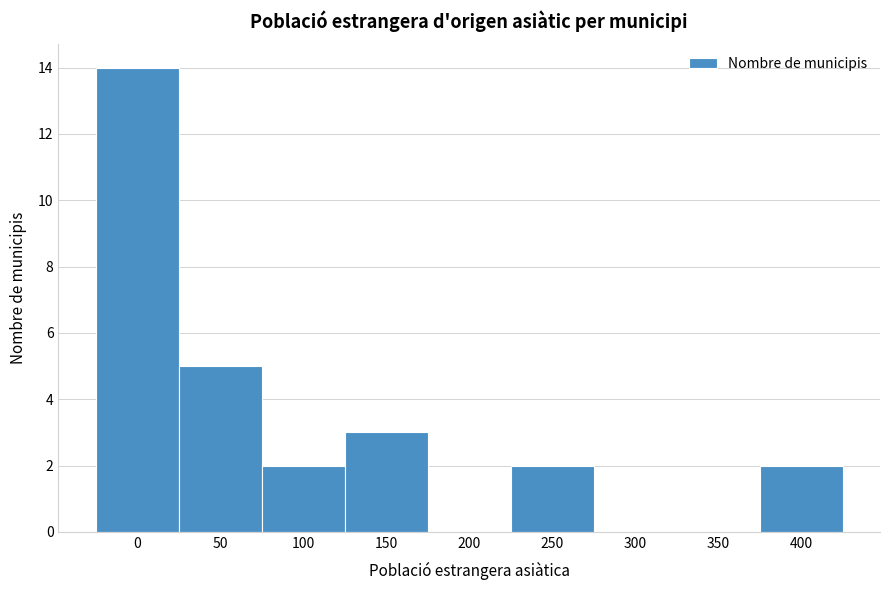

Reading left to right, list all the values displayed in this chart.

0=14	50=5	100=2	150=3	200=0	250=2	300=0	350=0	400=2